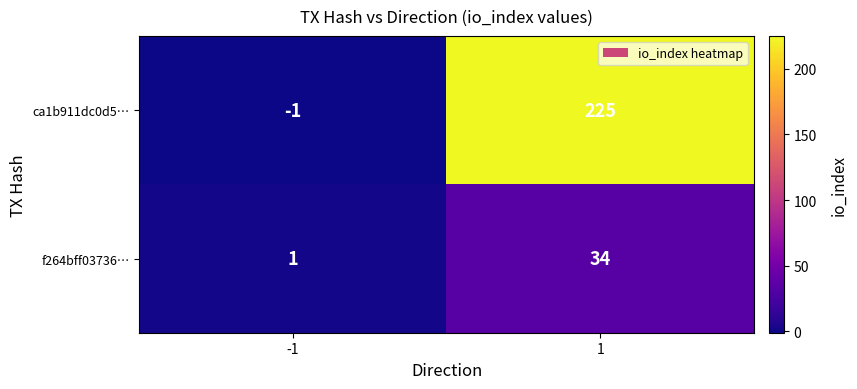

What is the sum of the f264bff03736… values at 1 and -1?

35